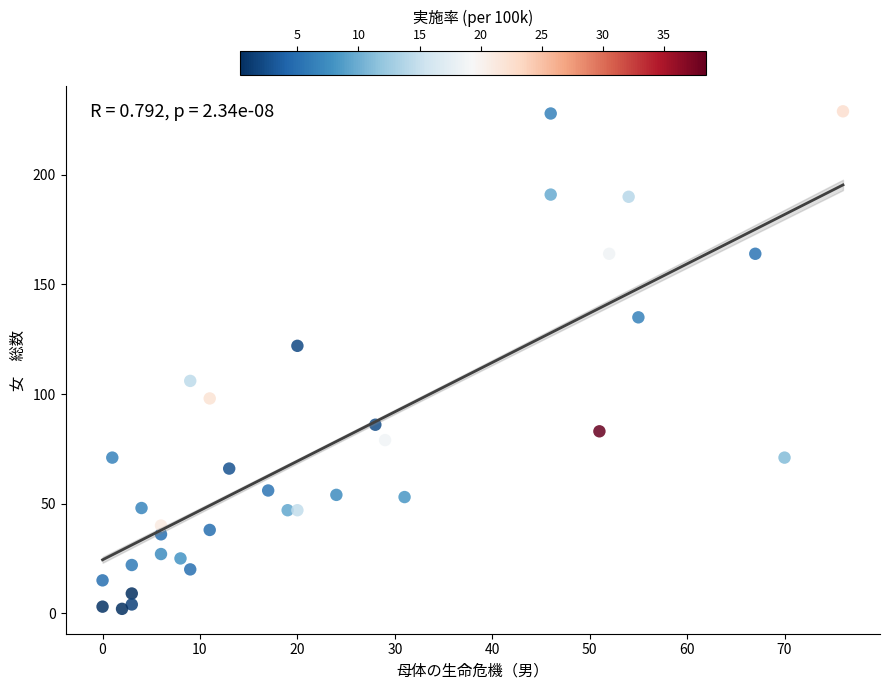

What is the range of X values (max minus min)?

76